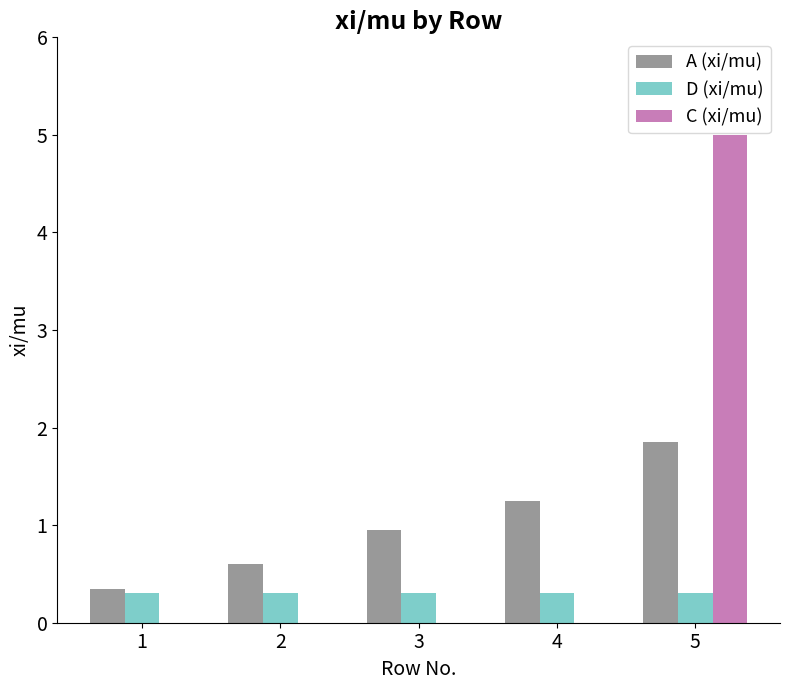

True or false: A (xi/mu) has a value of 0.3 at 1.

True